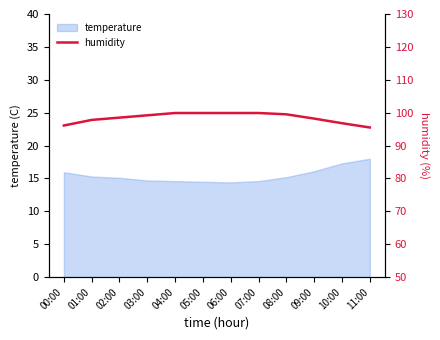

Where does the data first go above 99?

03:00